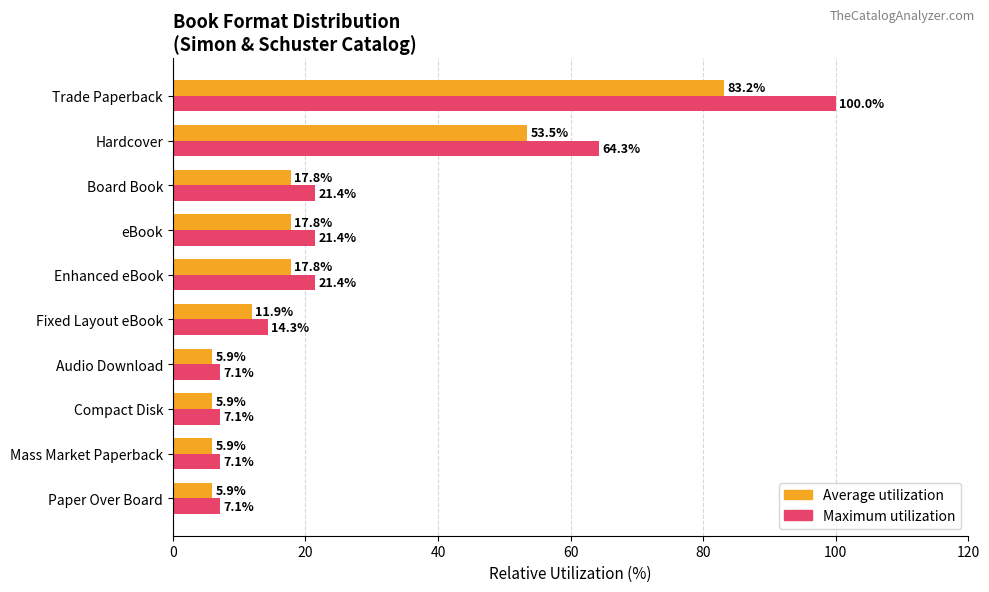

Which series has the widest spread of values?

Maximum utilization